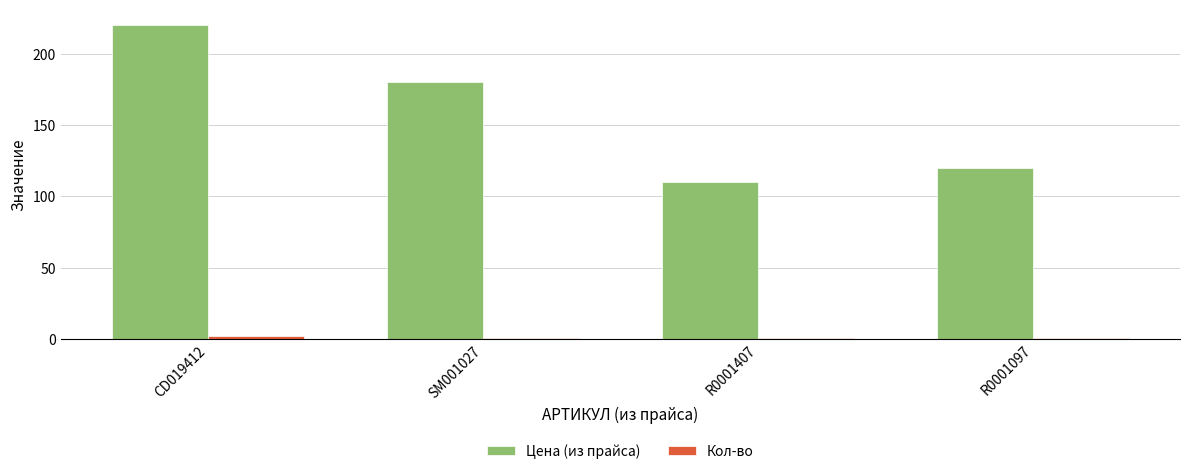

Which series has the largest total across all categories?

Цена (из прайса)